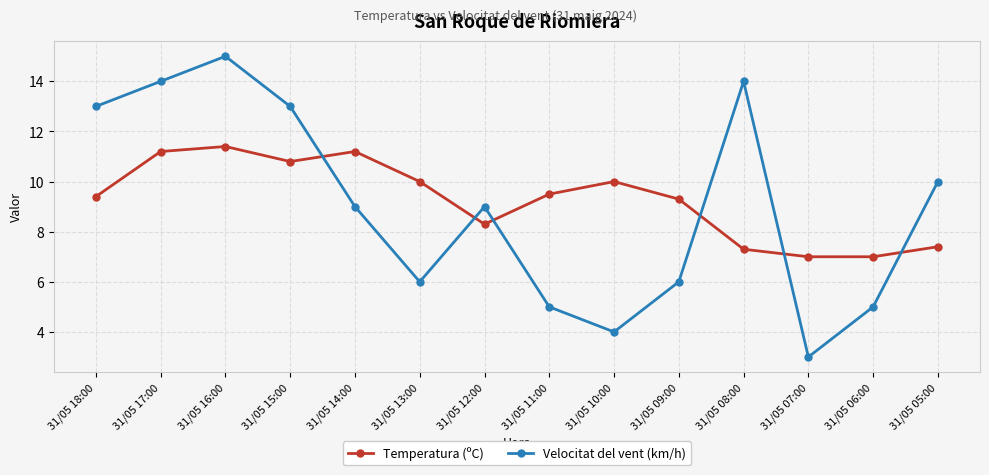

What is the difference between the second highest and second lowest values in the Velocitat del vent (km/h) series?

10.0